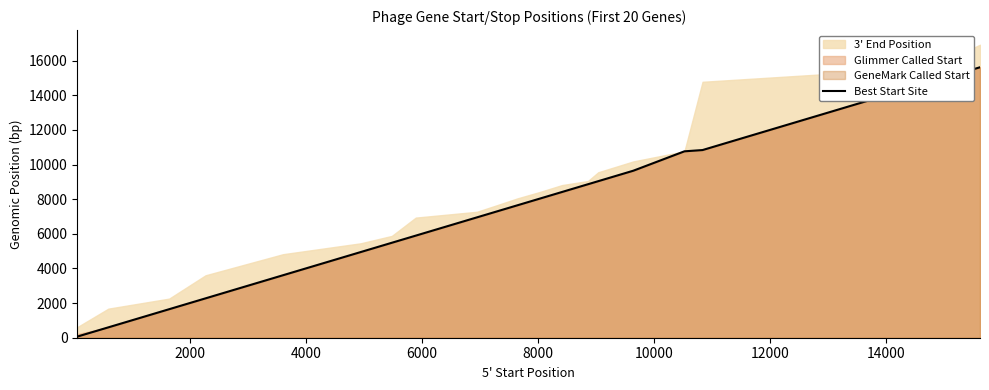

What is the smallest value displayed?

64